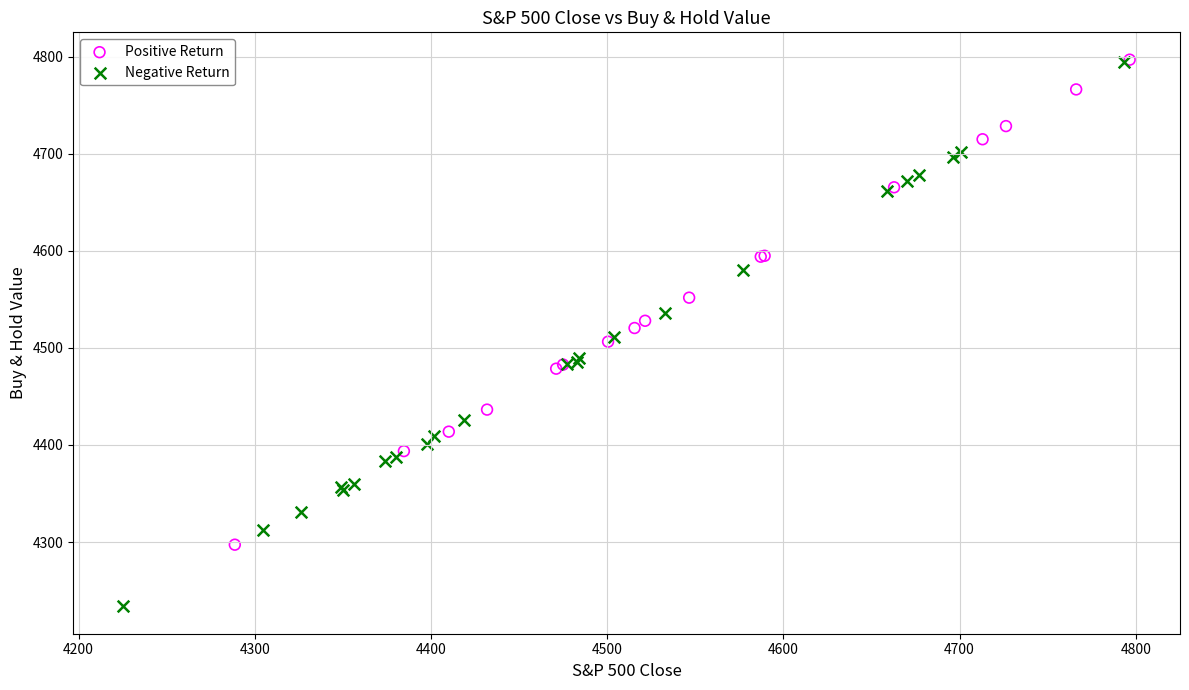

What are all the series names shown in the legend?

Positive Return, Negative Return